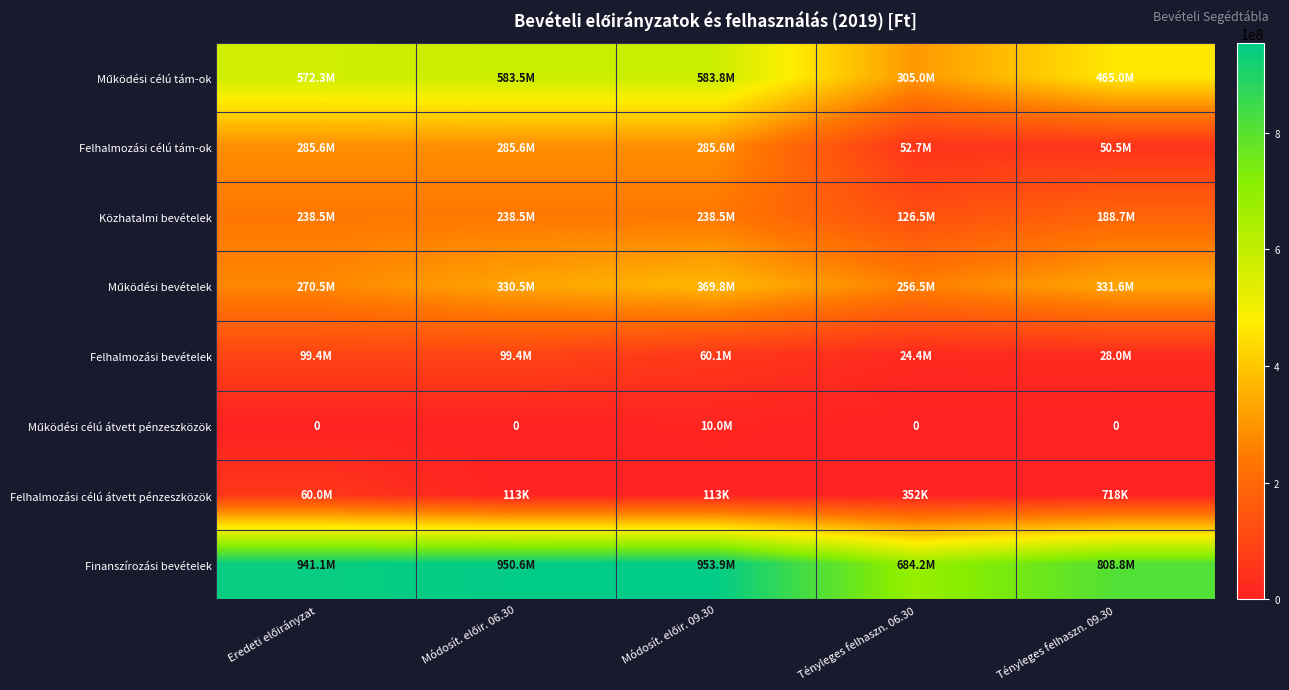

At how many categories does at least one series exceed 668450413?

5